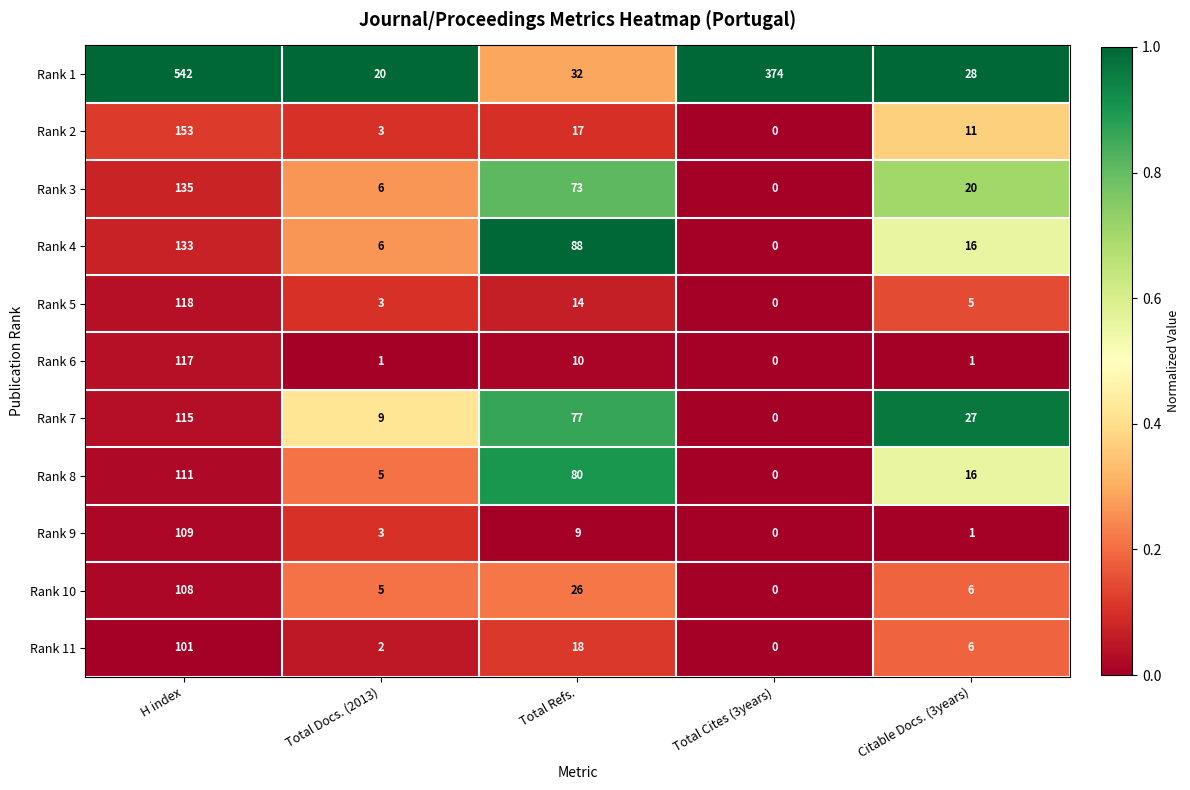

Which series has the widest spread of values?

Rank 1